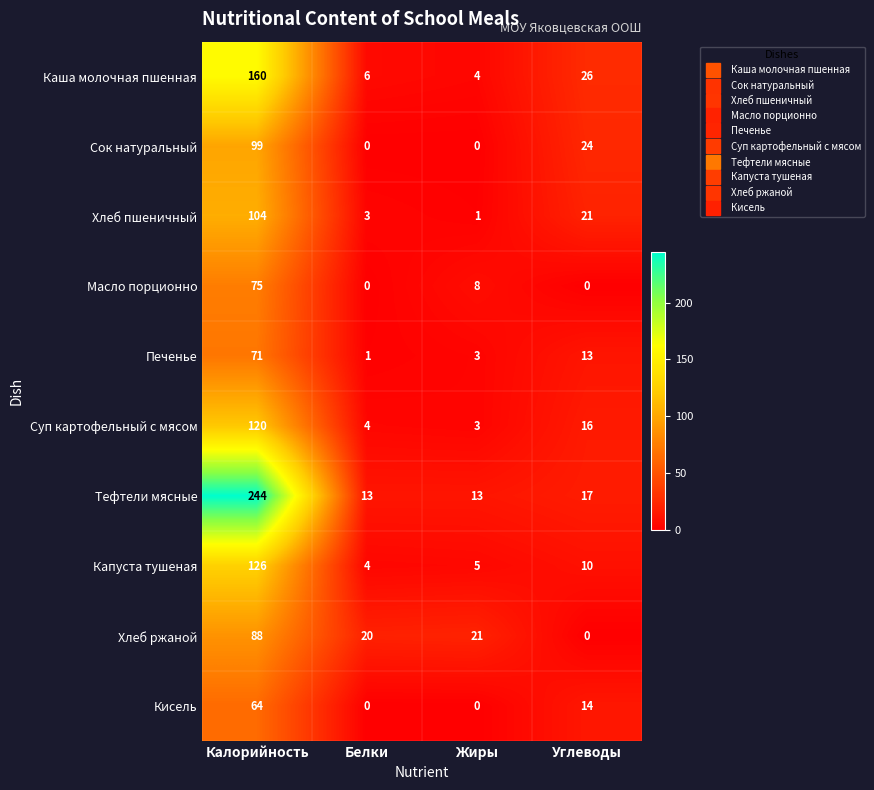

What is the difference between the highest and lowest values at Углеводы?

26